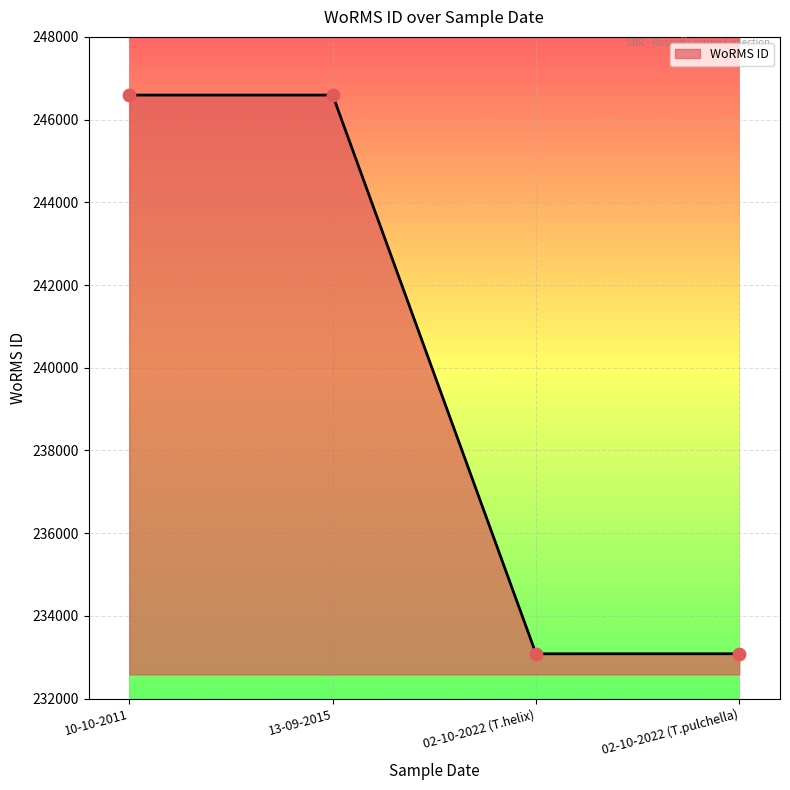

Approximately how many times larger is the value at 02-10-2022 (T.helix) compared to 02-10-2022 (T.pulchella)?

1.0